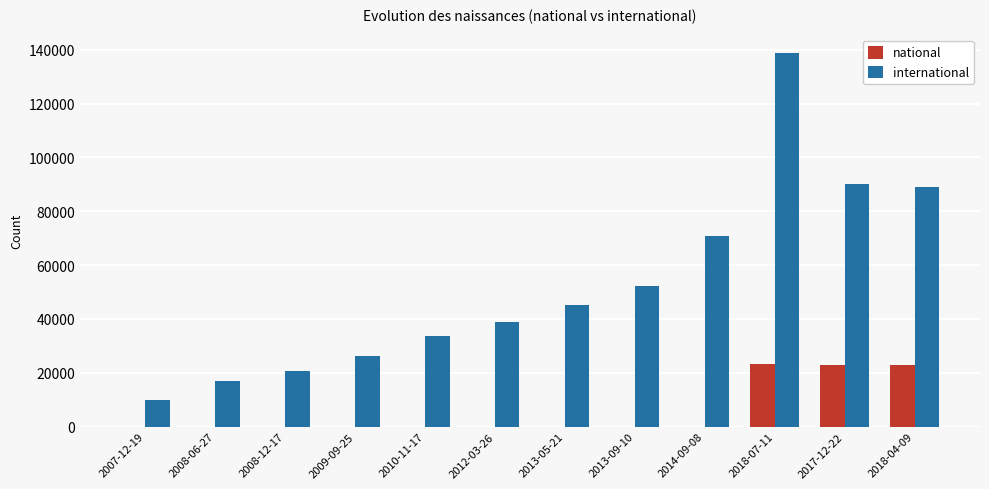

What is the average value of the international series?

52714